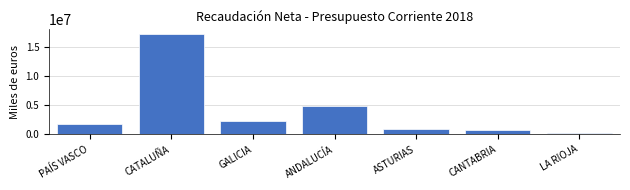

Reading right to left, transcribe all the data shown in this chart.

LA RIOJA=296202	CANTABRIA=708166	ASTURIAS=999105	ANDALUCÍA=4937540	GALICIA=2323482	CATALUÑA=17128726	PAÍS VASCO=1772673